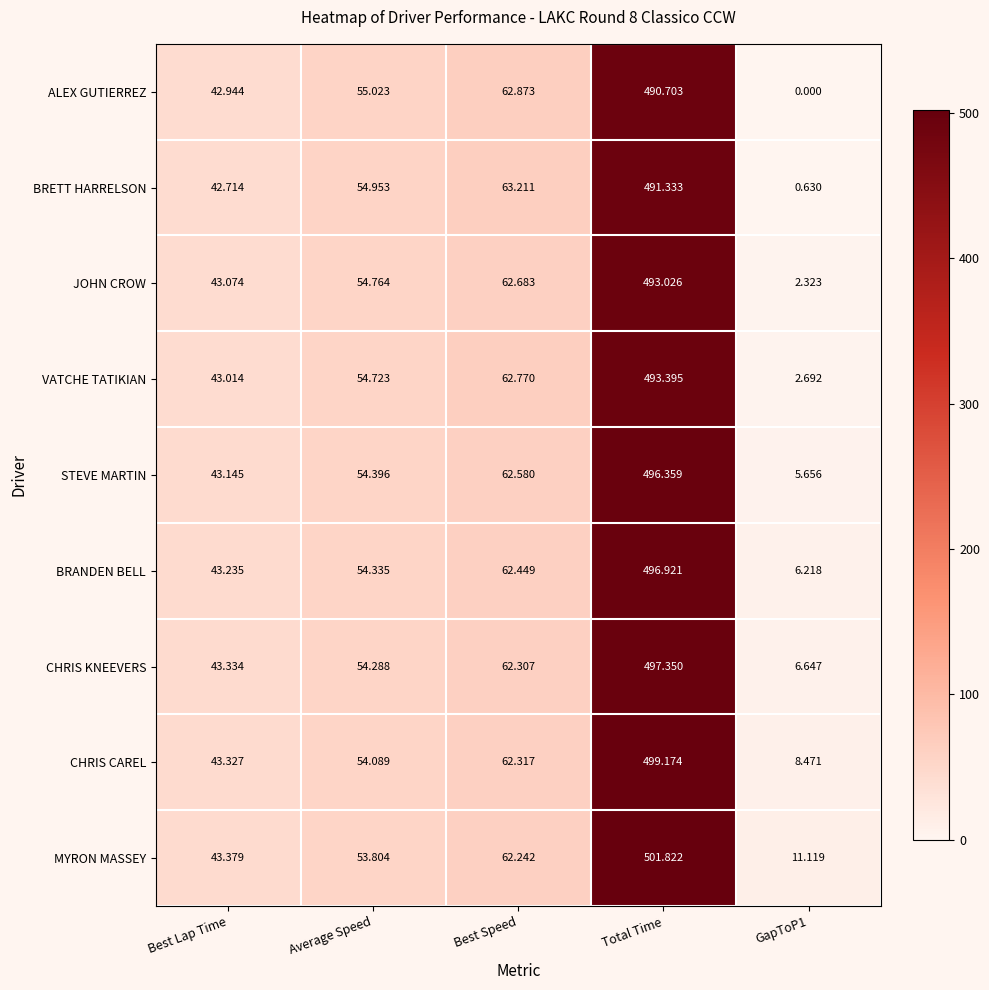

Which category has the lowest value across all series?

GapToP1